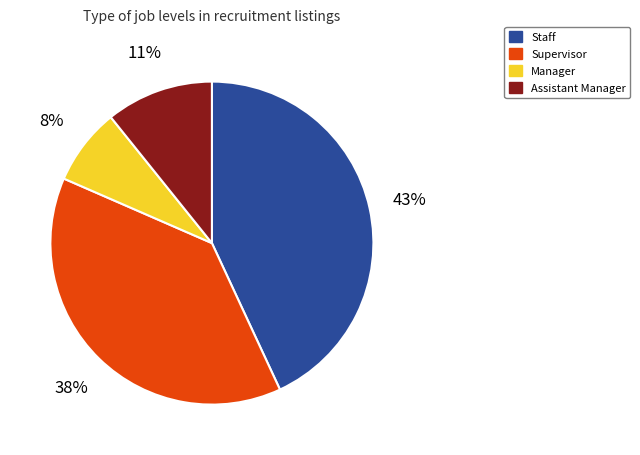

Is Supervisor the majority of the pie?

No